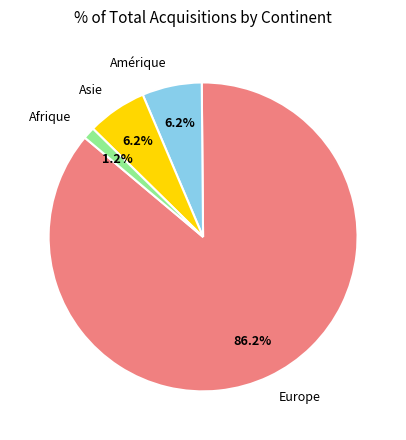

Is it true that Europe is 86% of the pie?

True